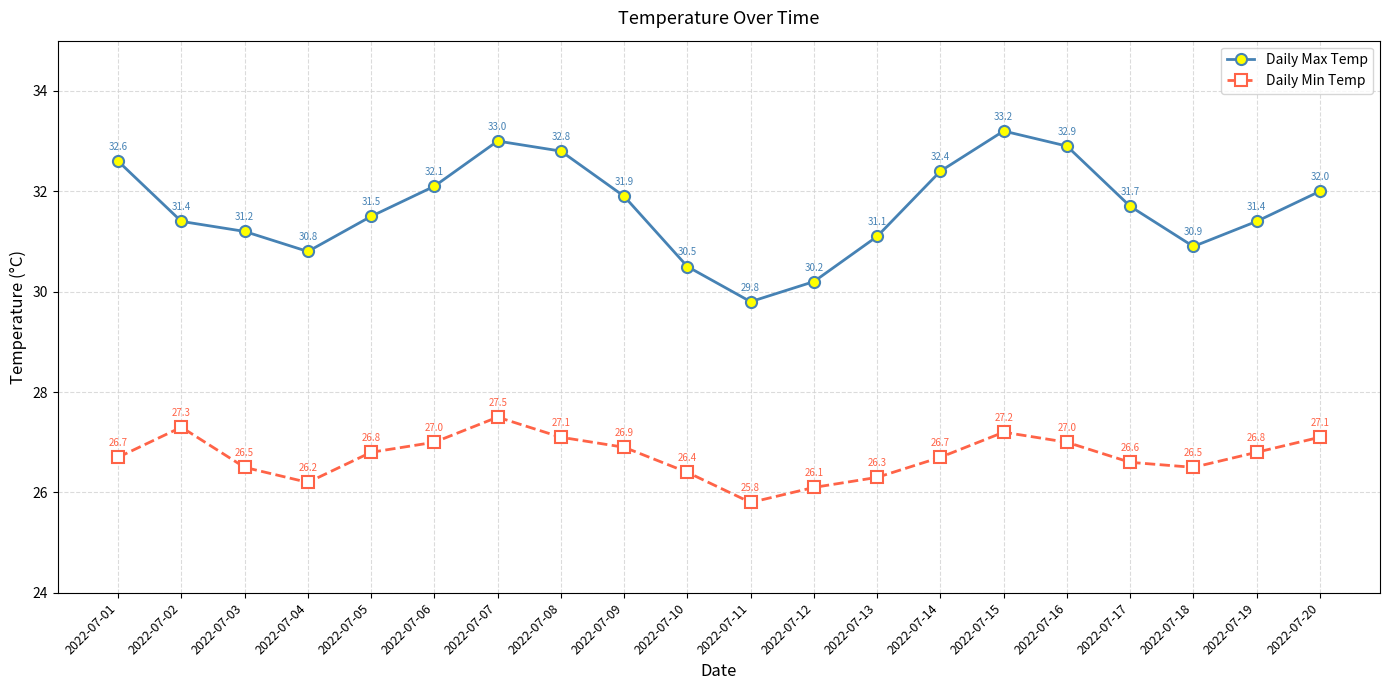

Where is Daily Min Temp nearest to the value 26?

2022-07-12